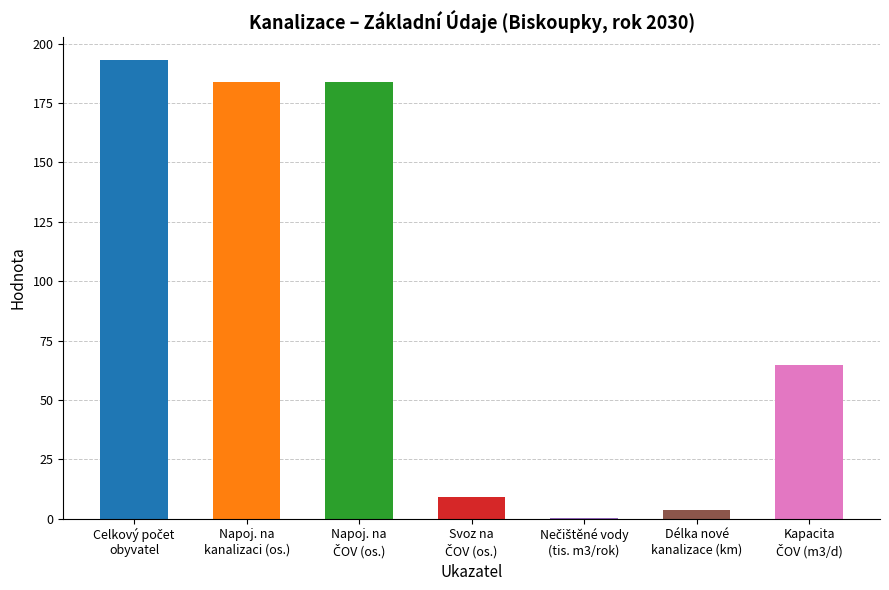

What is the sum of all values?

638.9